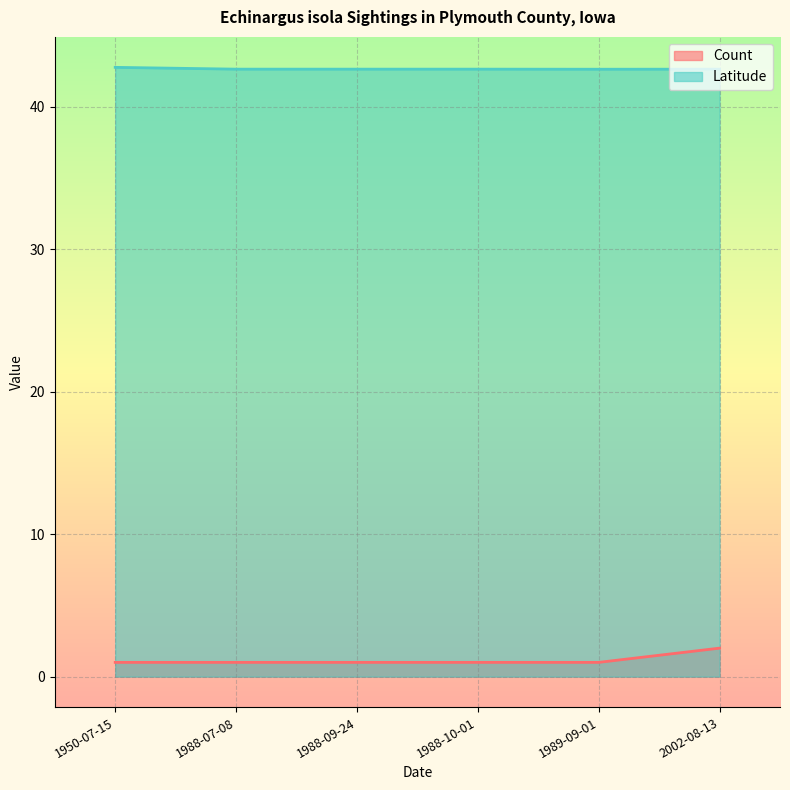

True or false: Latitude and Count cross at least once.

False